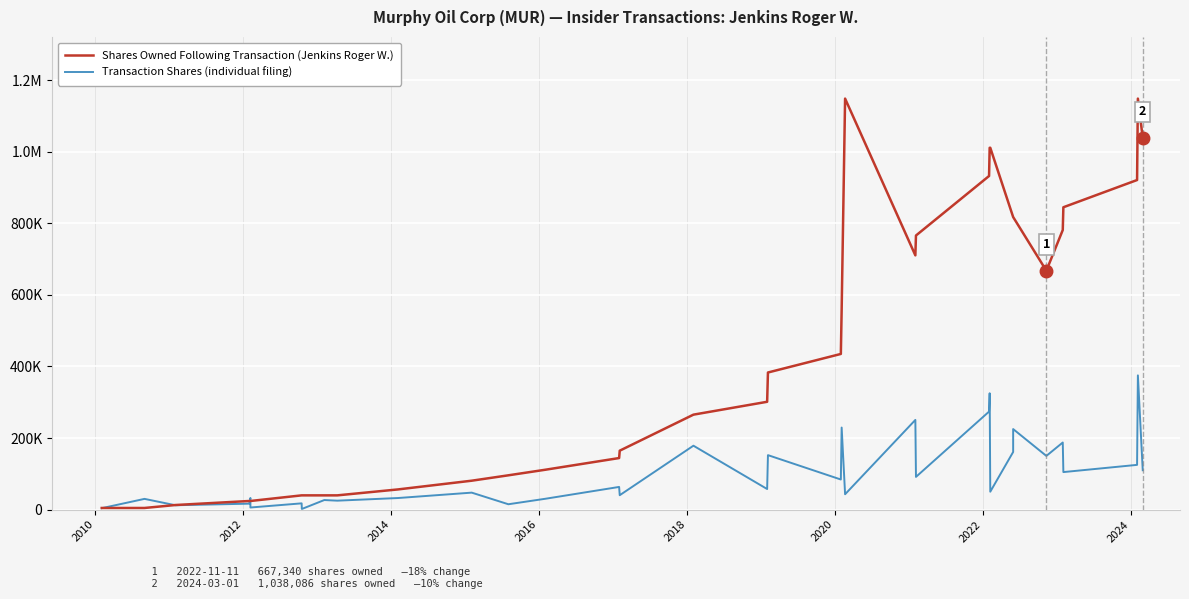

The Shares Owned Following Transaction (Jenkins Roger W.) series shows 555768 at 18. True or false?

False